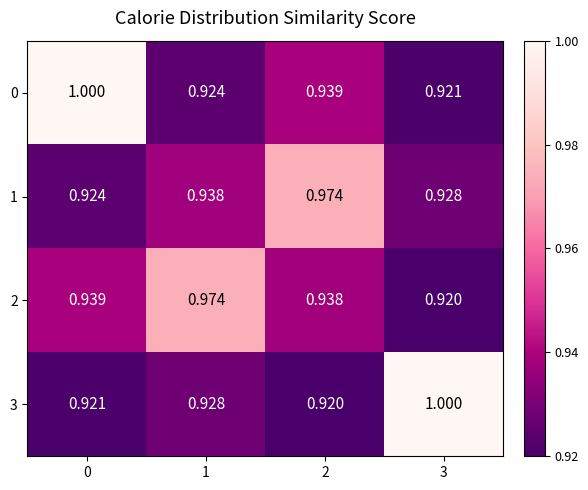

Is the value of 0 at 0 greater than the value of 1 at 0?

Yes